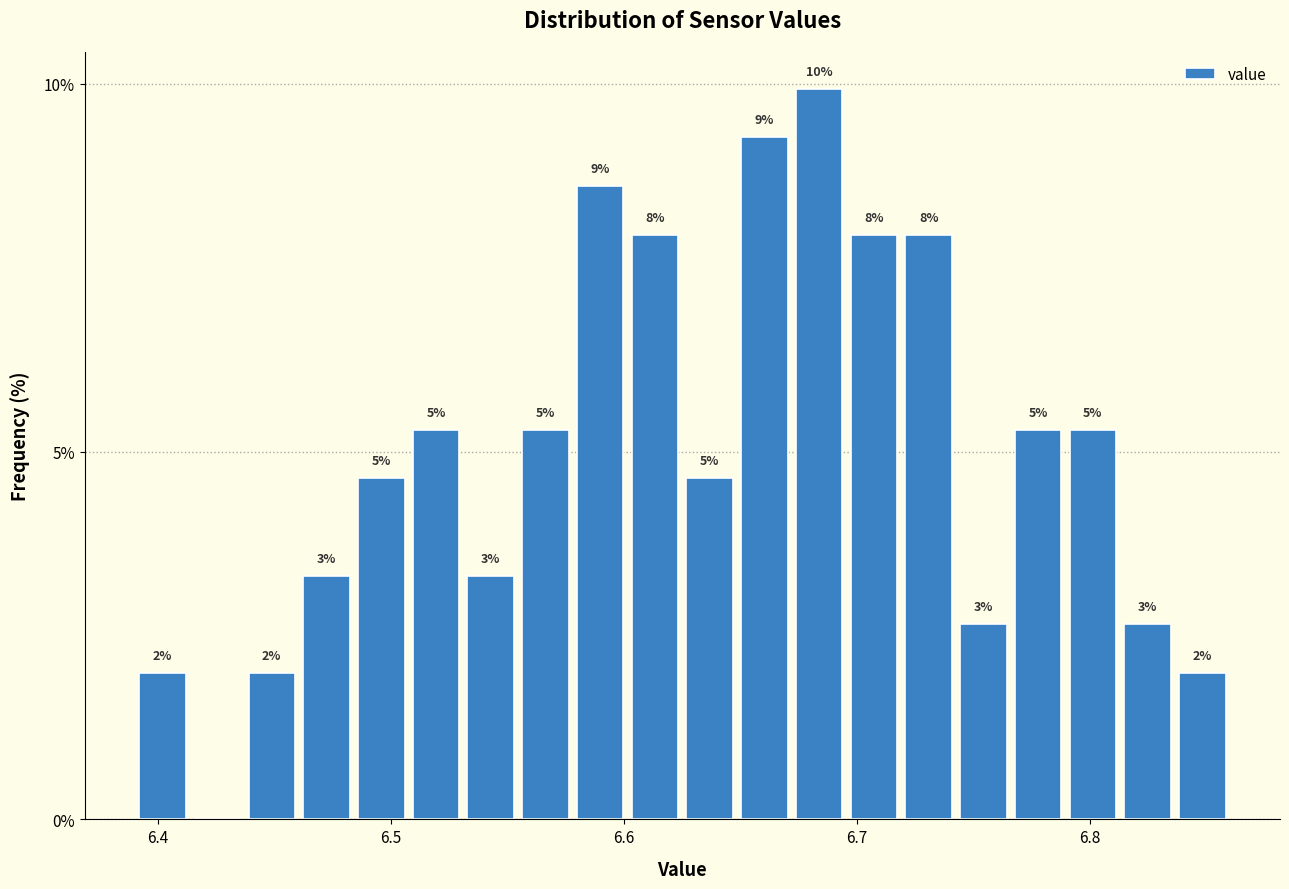

Around what value on the x-axis is the tallest bar? Give the approximate position of its centre, as read against the axis.

6.68